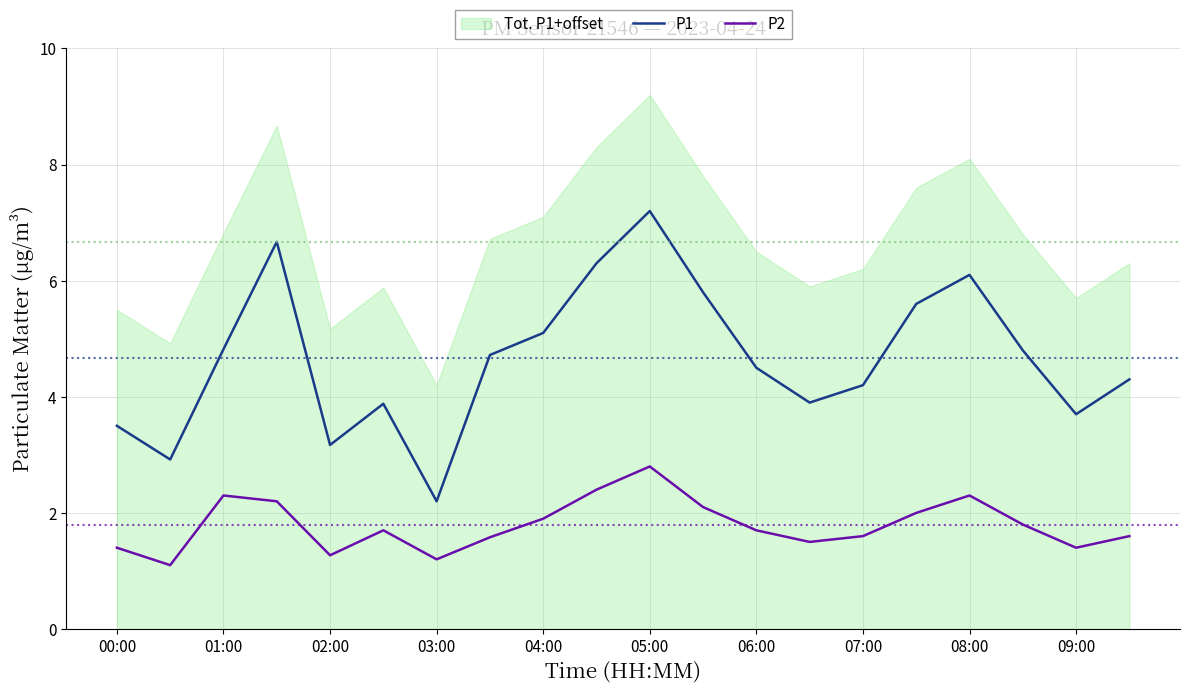

True or false: P1 and P2 cross at least once.

False